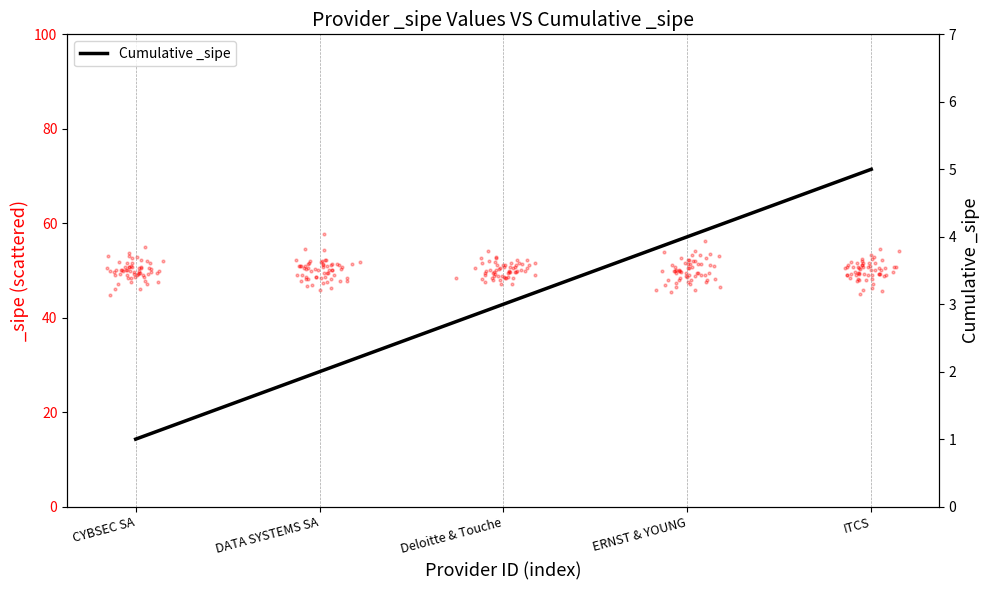

What is the ratio of the value at Deloitte & Touche to the value at CYBSEC SA?

3.0